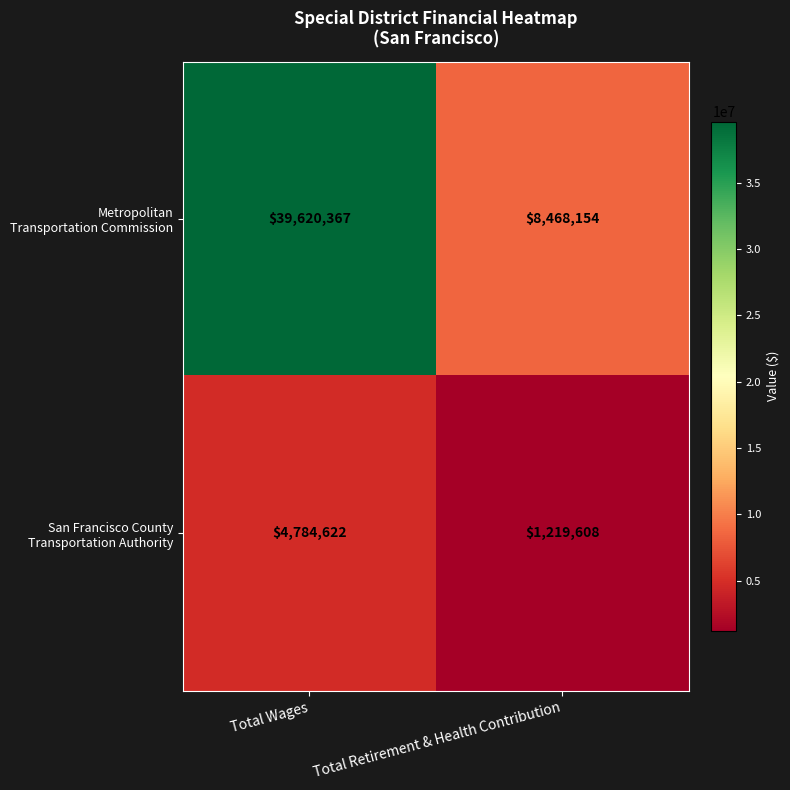

What is the total value across all series at Total Wages?

44404989